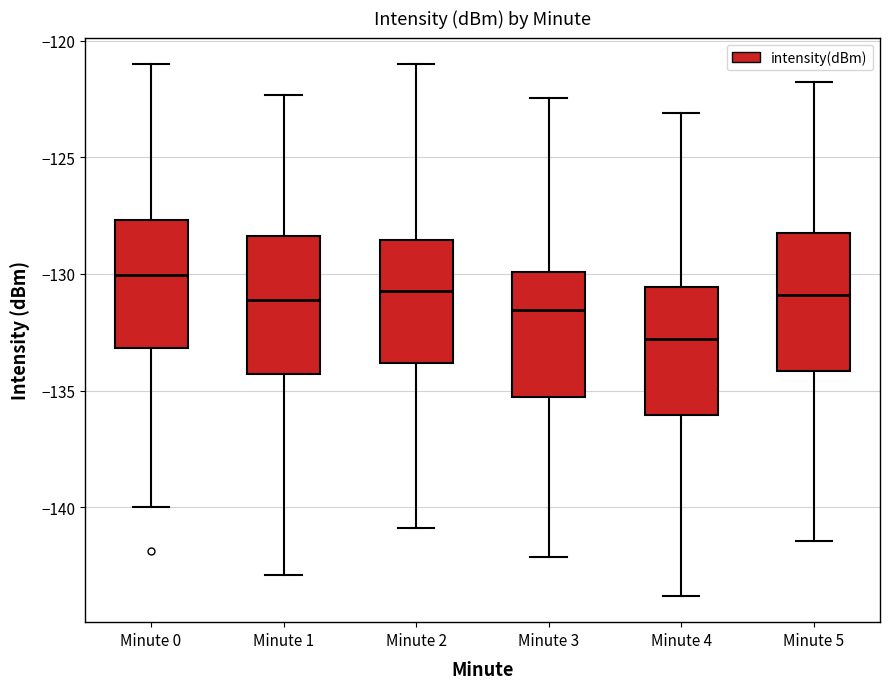

Where is the upper edge of the box for Minute 4 on the y-axis? The values are not printed on the chart, so give them approximately, as read against the axis.

-130.5